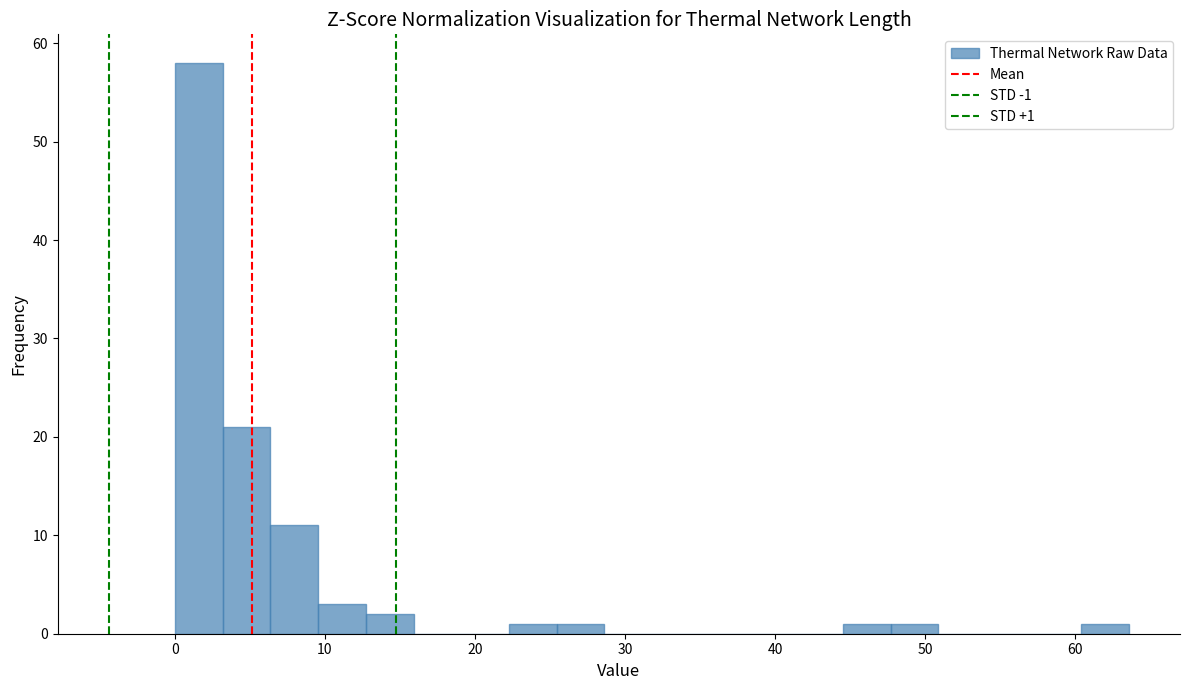

Read against the x-axis, roughly where is the centre of the tallest bar?

2